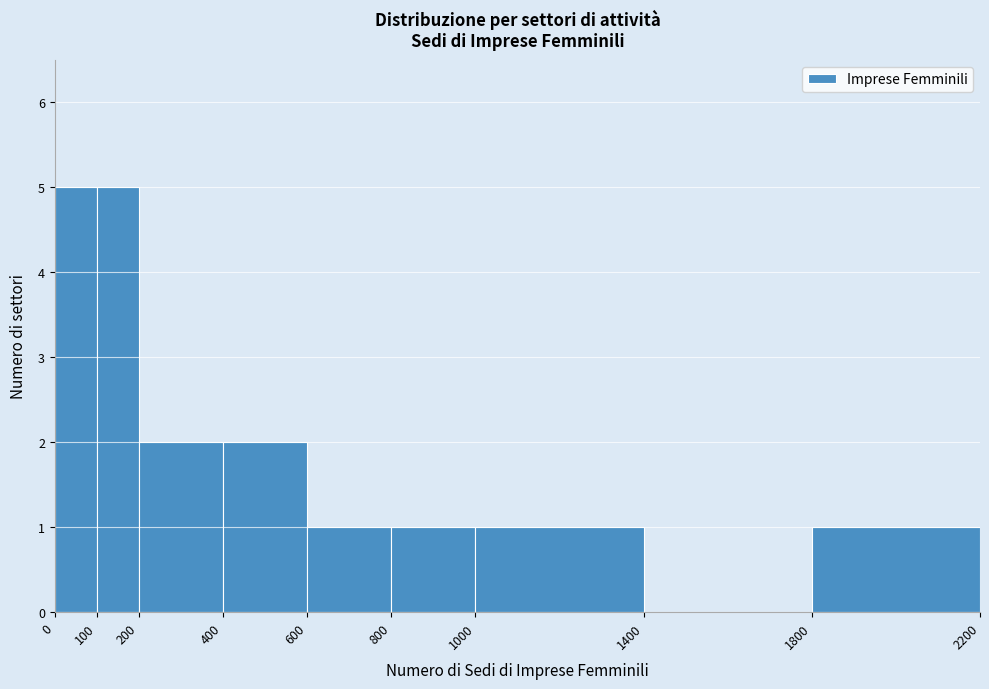

How tall is the bar that spans 400 to 600 on the x-axis? The values are not printed on the chart, so give them approximately, as read against the axis.

2